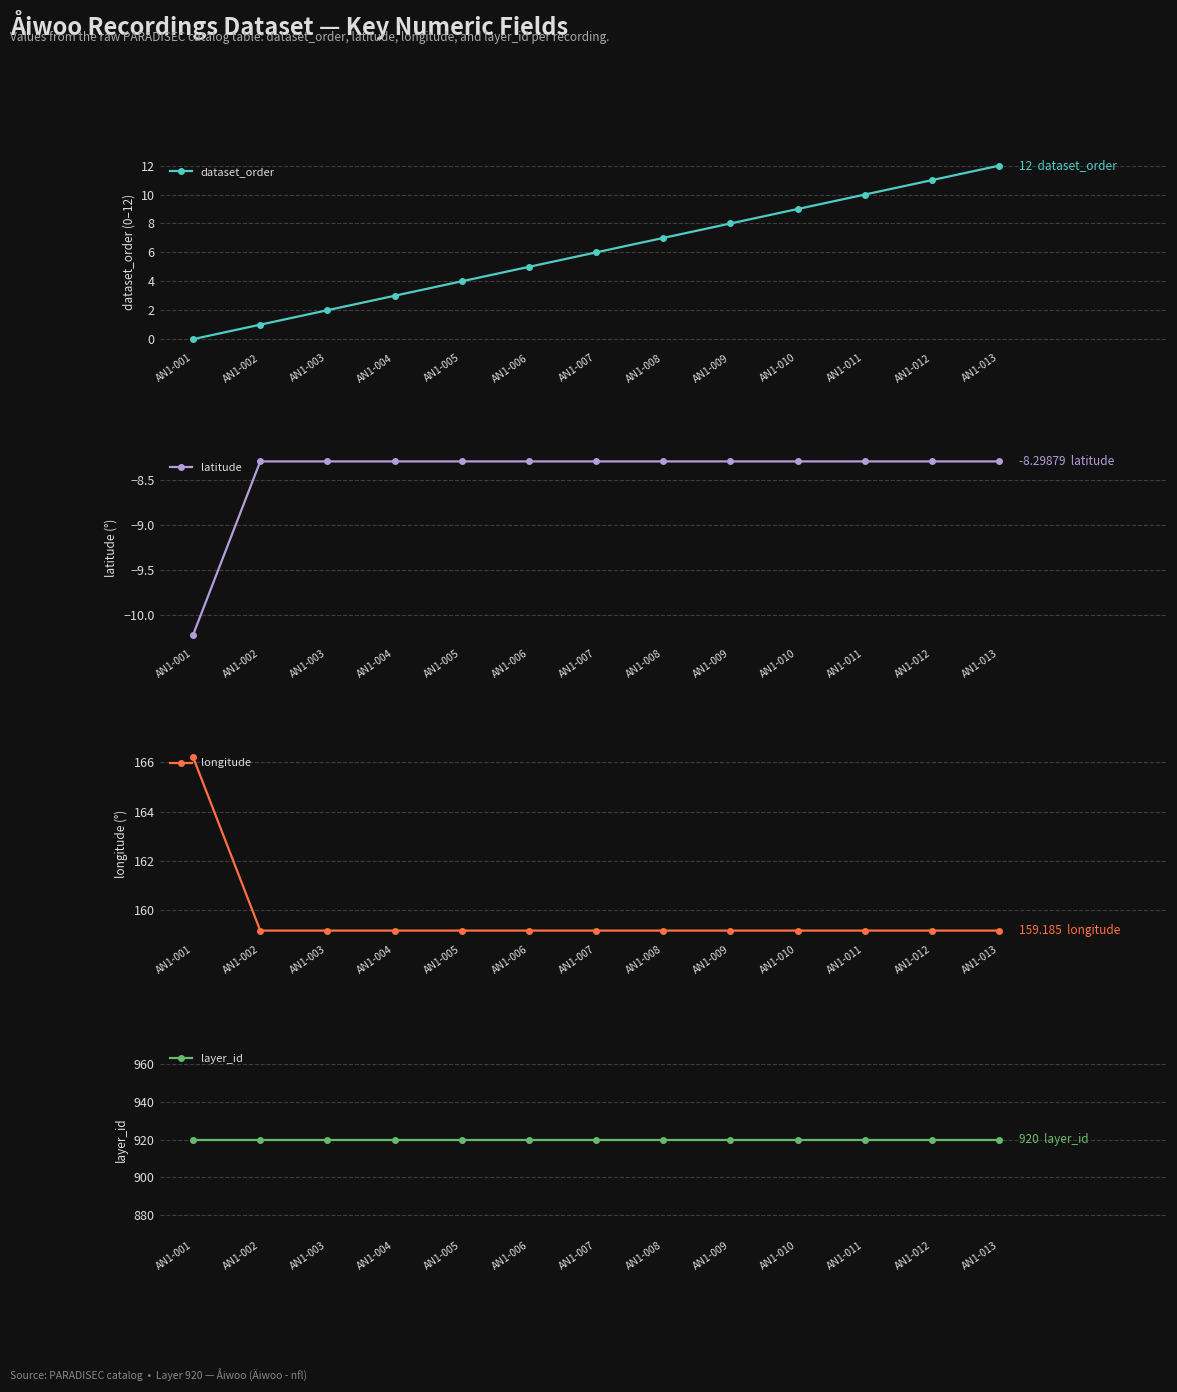

What is the smallest value displayed?

-10.2